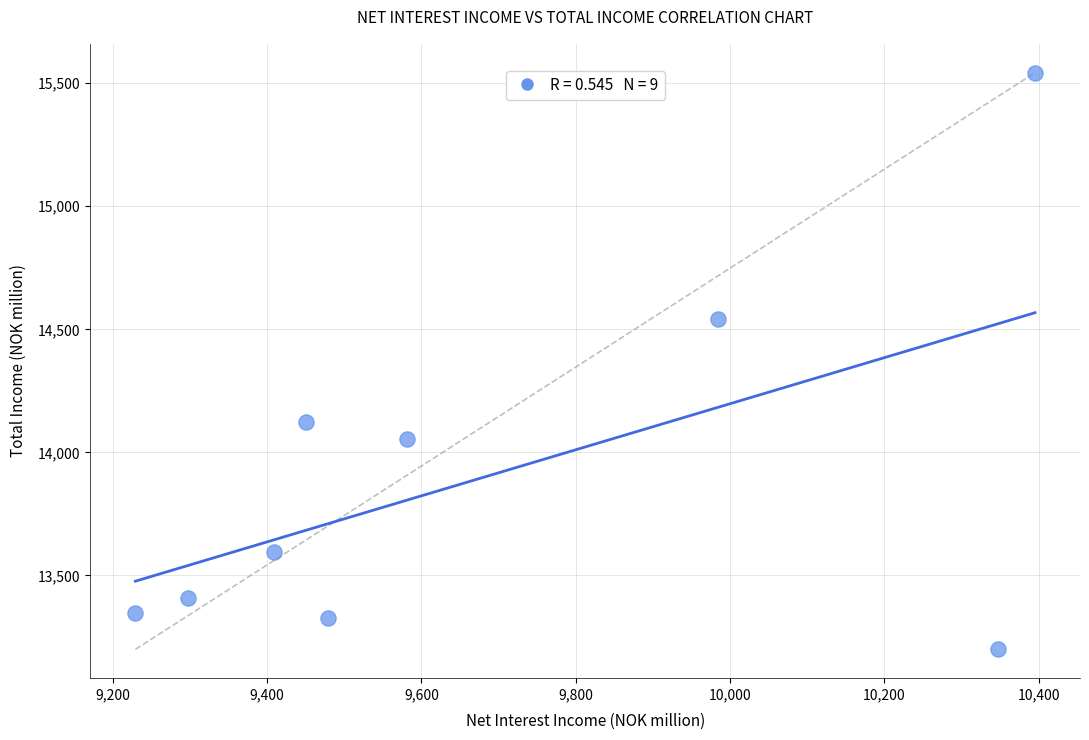

What is the average Y value?

13903.7